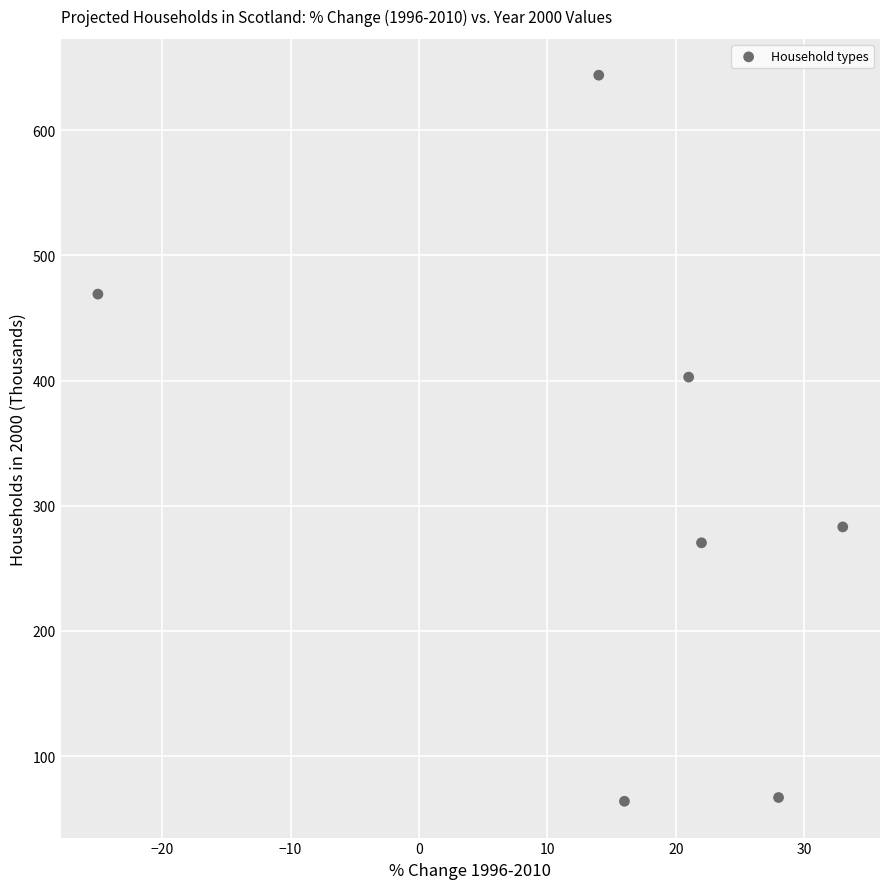

What Y value in the scatter plot is closest to 353?

402.8